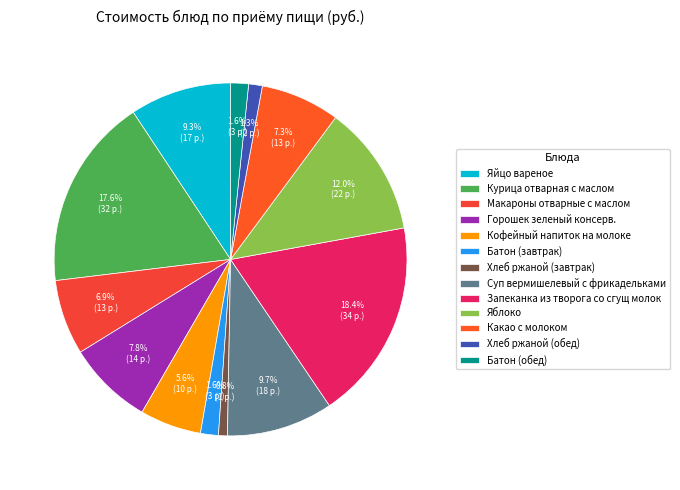

What is the total percentage of Хлеб ржаной (обед) and Какао с молоком?

8.5%